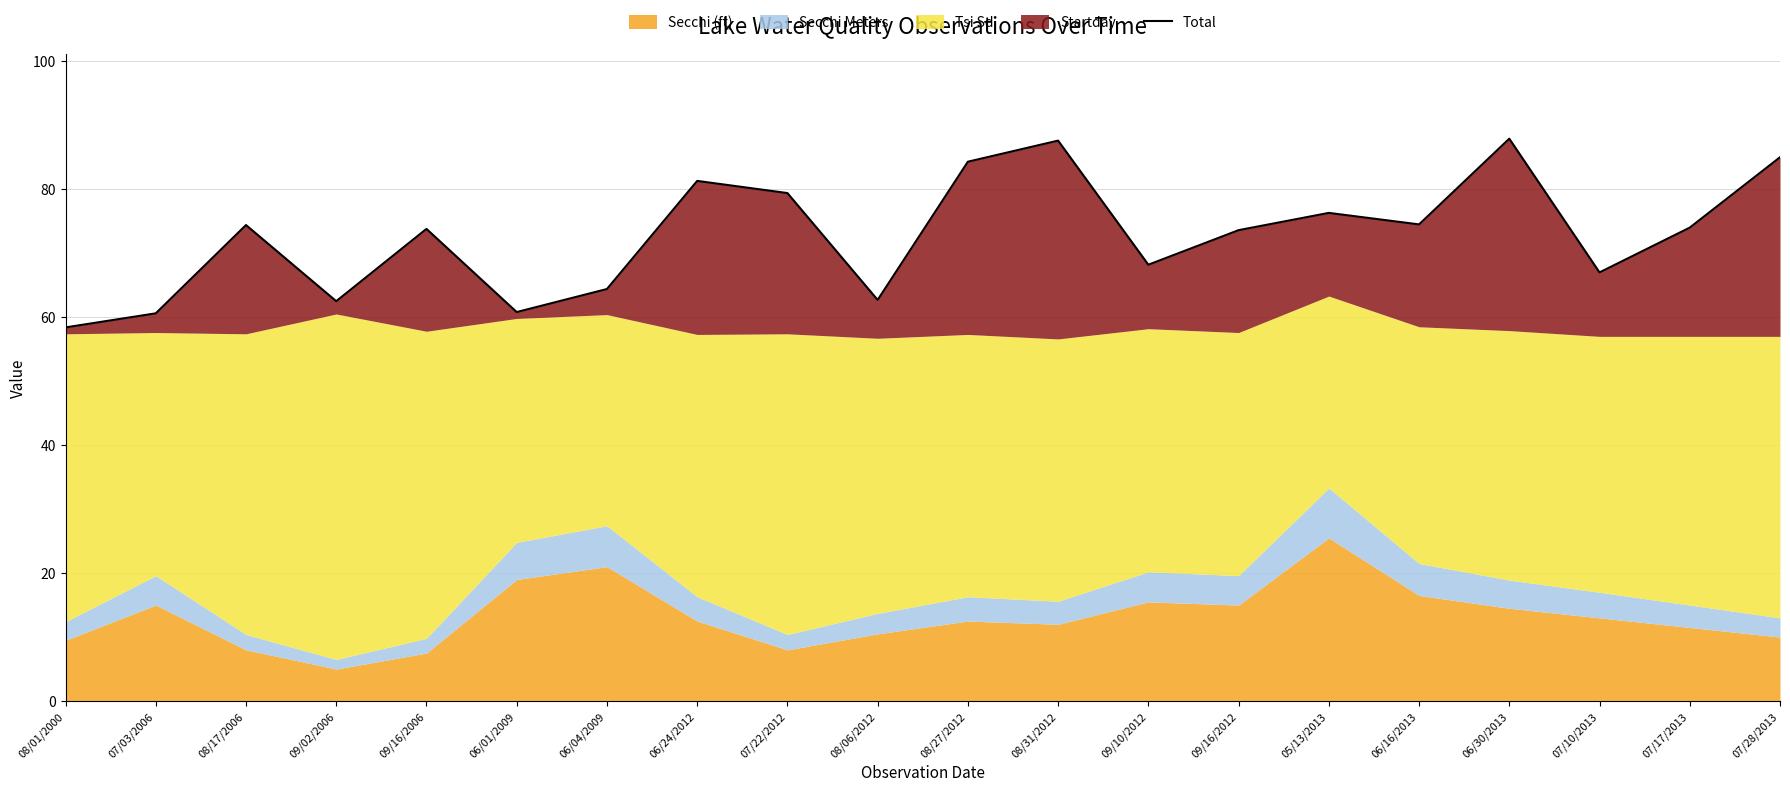

List the labels in order of value, largest first.

06/30/2013, 08/31/2012, 07/28/2013, 08/27/2012, 06/24/2012, 07/22/2012, 05/13/2013, 06/16/2013, 08/17/2006, 07/17/2013, 09/16/2006, 09/16/2012, 09/10/2012, 07/10/2013, 06/04/2009, 08/06/2012, 09/02/2006, 06/01/2009, 07/03/2006, 08/01/2000